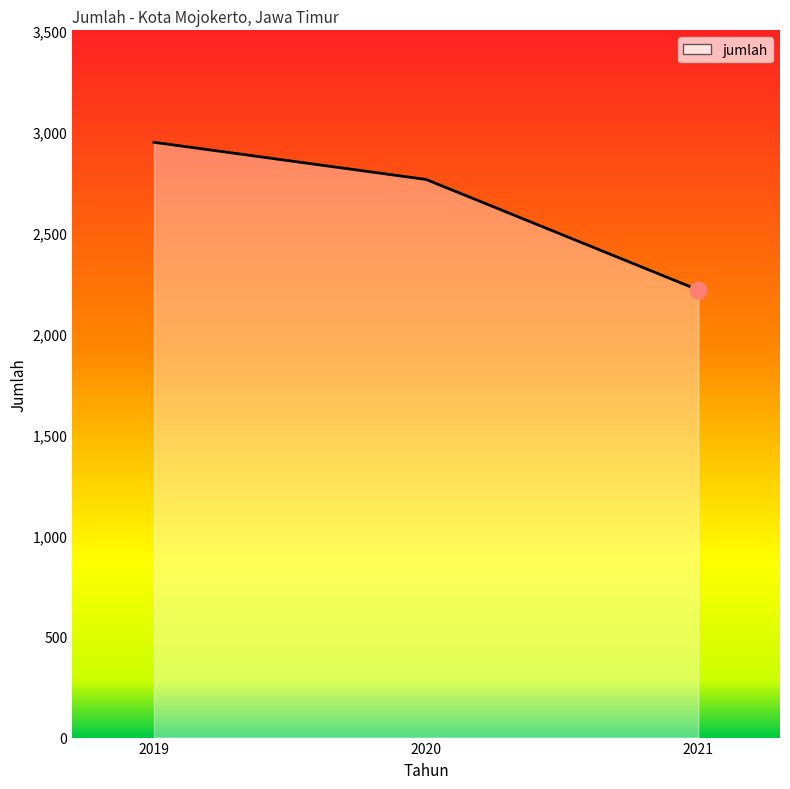

Does the chart have visible grid lines?

No